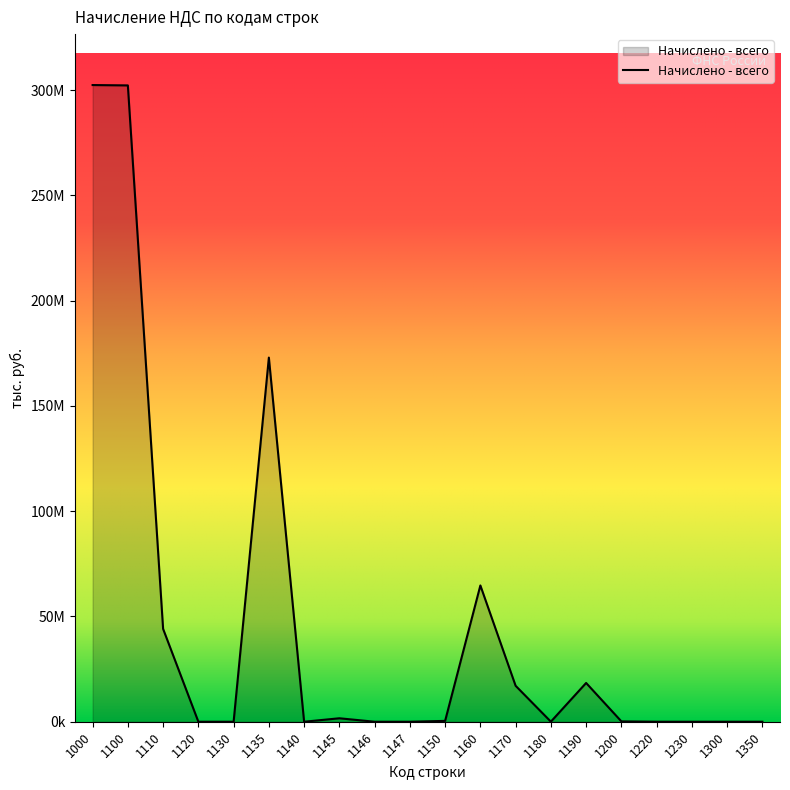

Rank the categories by value from highest to lowest.

1000, 1100, 1135, 1160, 1110, 1190, 1170, 1145, 1150, 1200, 1180, 1220, 1300, 1120, 1130, 1230, 1140, 1146, 1147, 1350